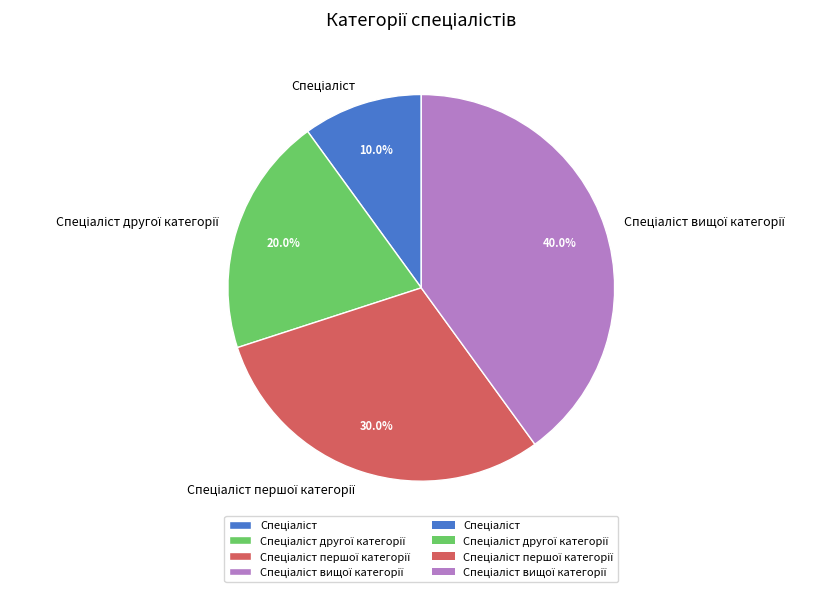

Is there a majority slice in this chart?

No